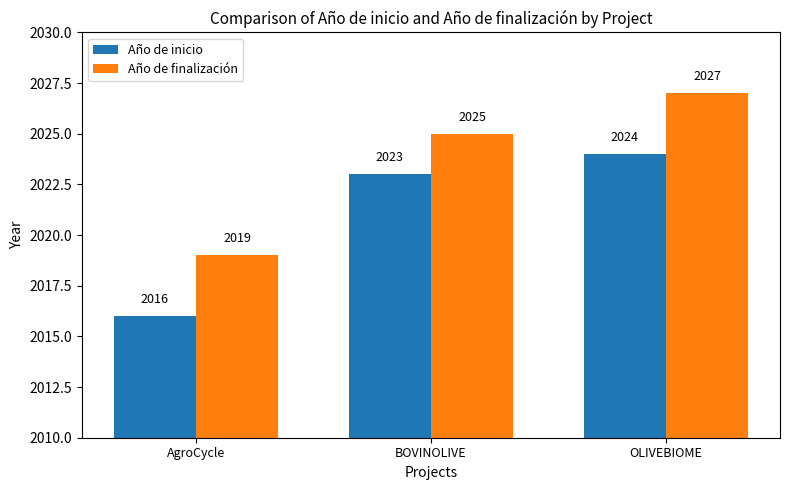

How many data points does each series have?

3